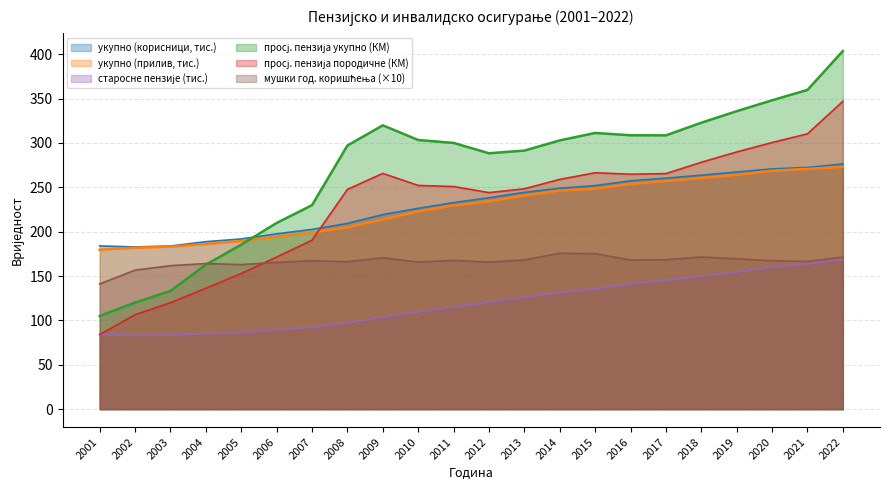

Which series has the largest range (max minus min)?

просјечна пензија укупно